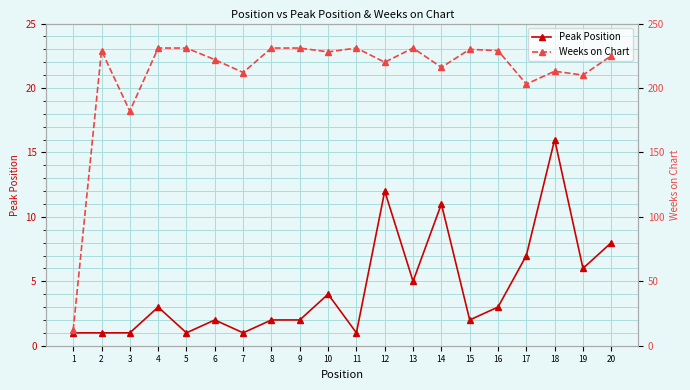

Which series has the widest spread of values?

Weeks on Chart